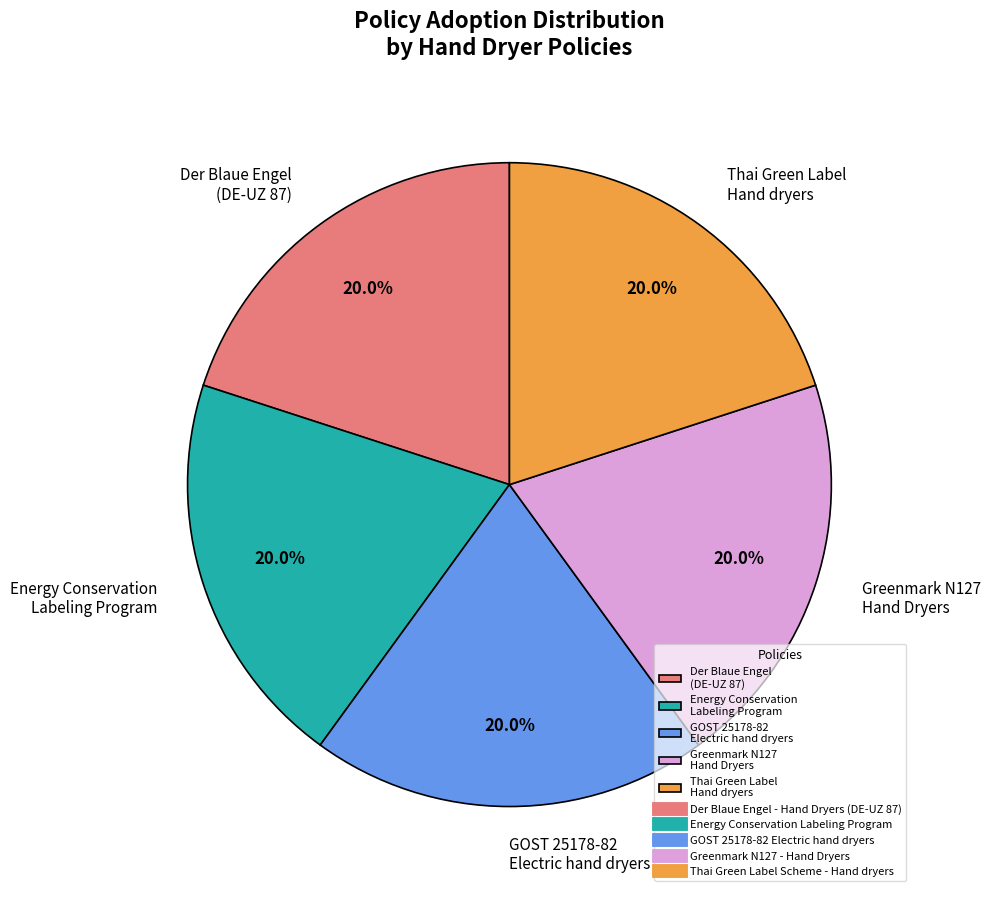

To the nearest percent, what is the average slice percentage?

20%